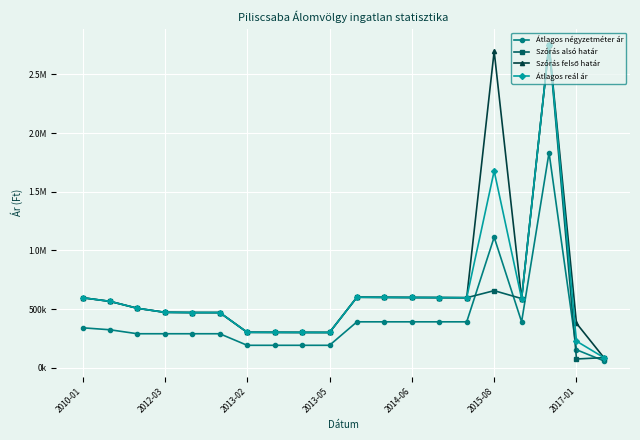

True or false: Szórás alsó határ and Átlagos reál ár intersect in this chart.

False